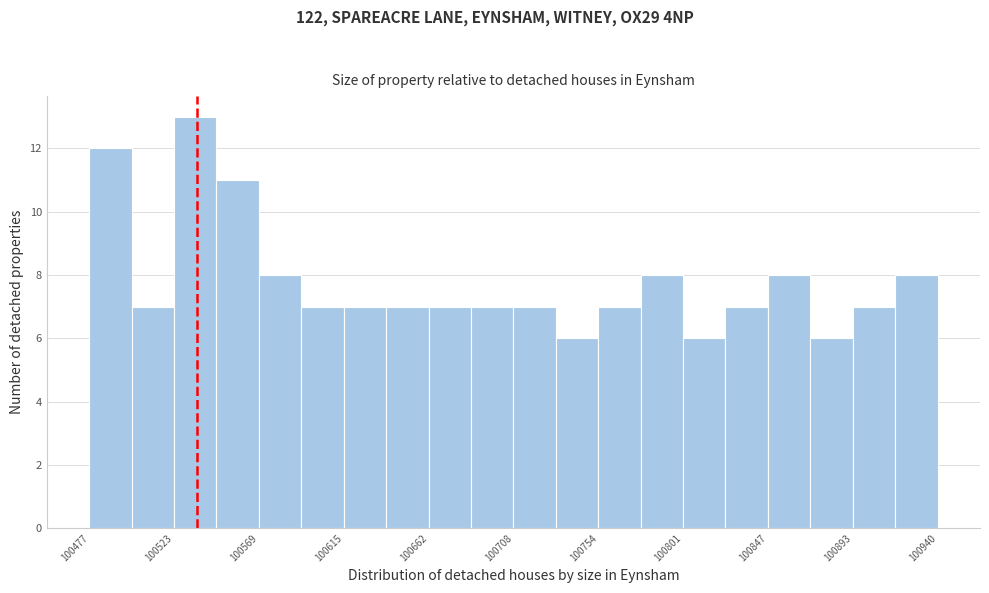

Reading left to right, list every bar in this chart as the range it spans on the x-axis followed by its height. Neither the bar edges nor the heights are printed on the chart, so give them approximately, as read against the axes.

100475 to 100500: 12
100500 to 100525: 7
100525 to 100545: 13
100545 to 100570: 11
100570 to 100595: 8
100595 to 100615: 7
100615 to 100640: 7
100640 to 100660: 7
100660 to 100685: 7
100685 to 100710: 7
100710 to 100730: 7
100730 to 100755: 6
100755 to 100780: 7
100780 to 100800: 8
100800 to 100825: 6
100825 to 100845: 7
100845 to 100870: 8
100870 to 100895: 6
100895 to 100915: 7
100915 to 100940: 8